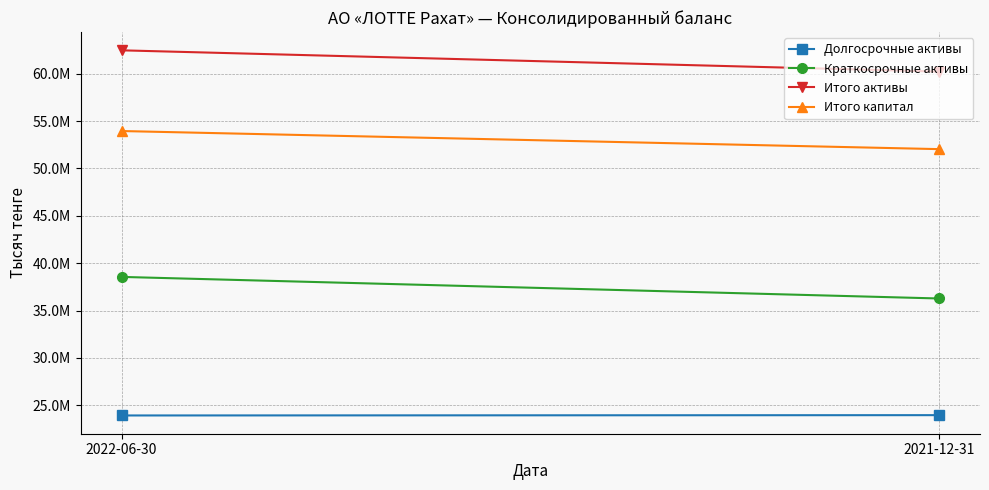

What is the label of the 2nd point from the right?

2022-06-30